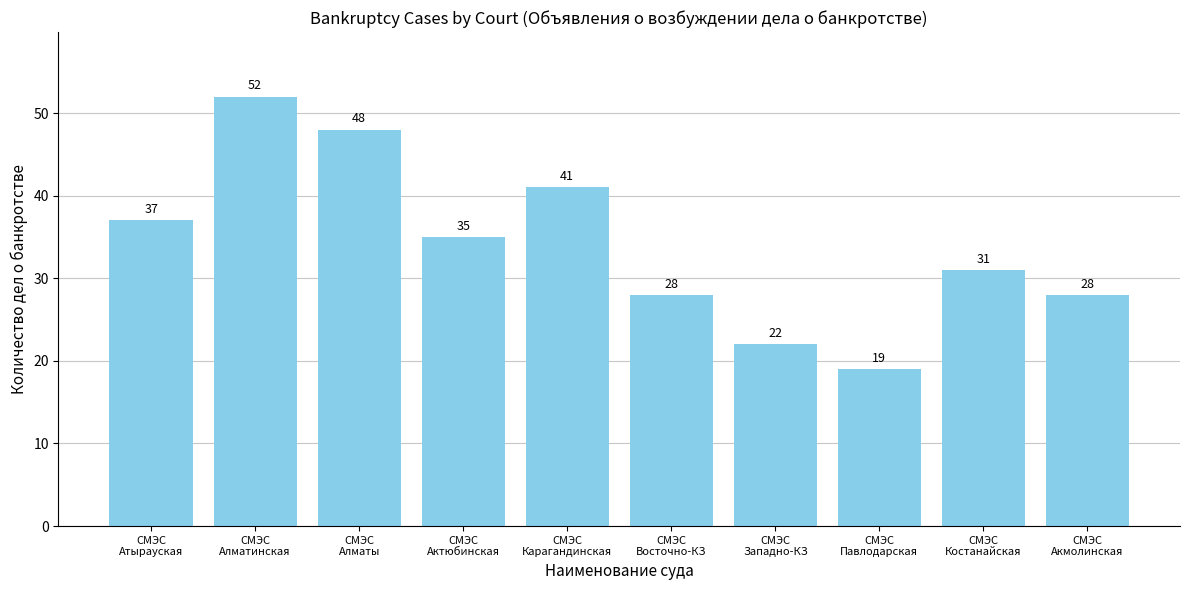

What is the label of the 1st bar from the right?

СМЭС
Акмолинская